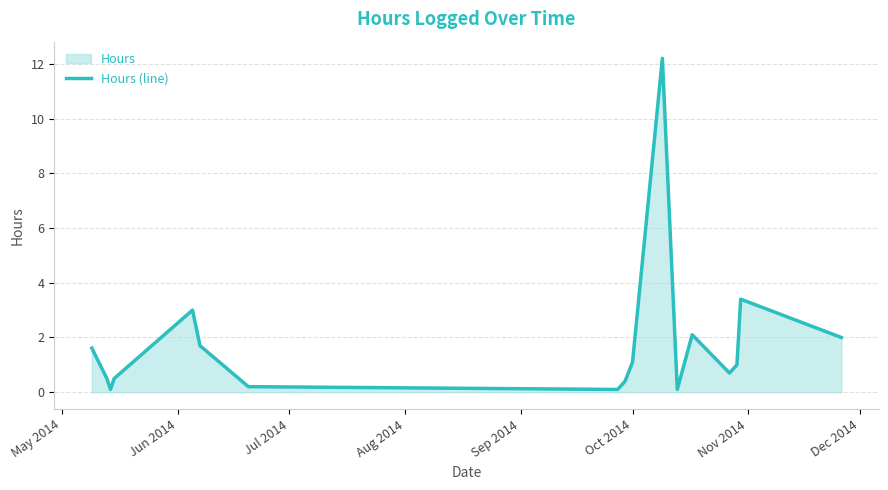

What is the difference between the maximum and minimum values?

12.1